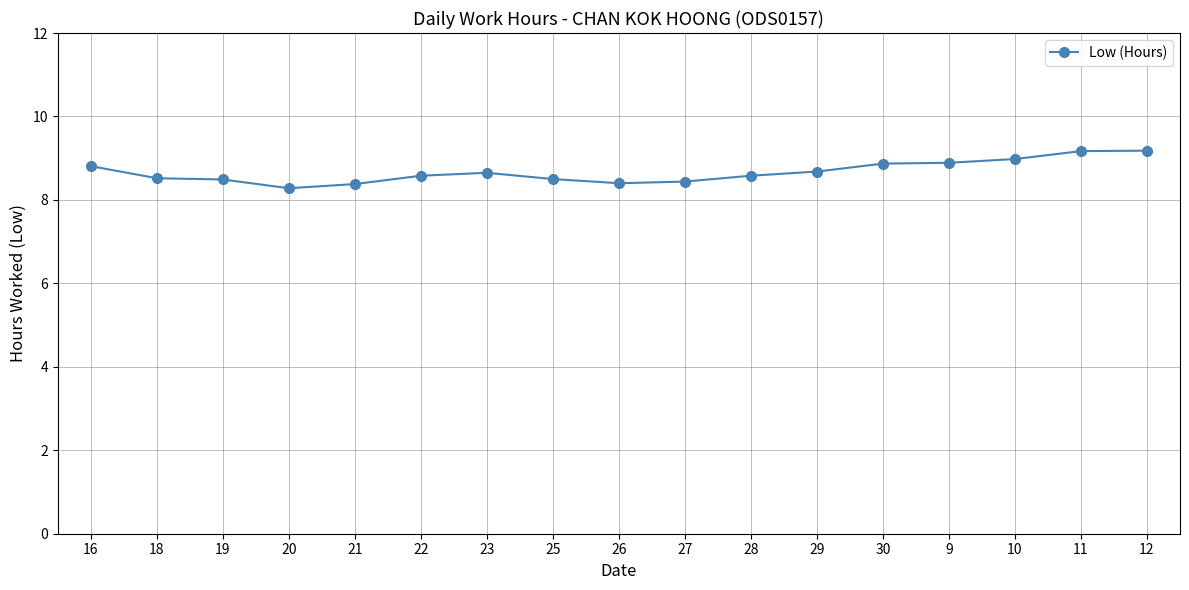

What is the sum of all values?

147.4